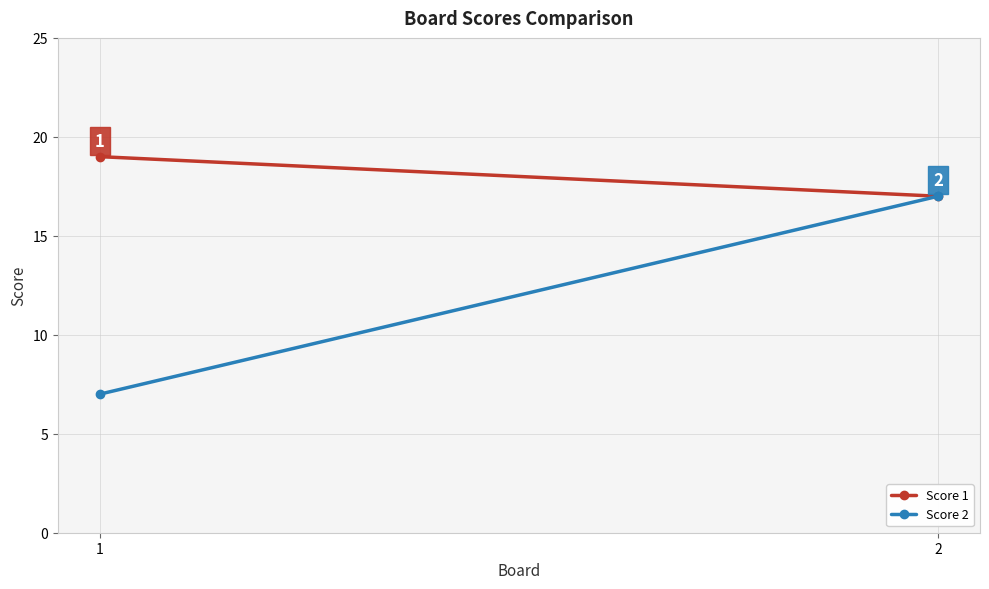

How many lines are shown in the chart?

2